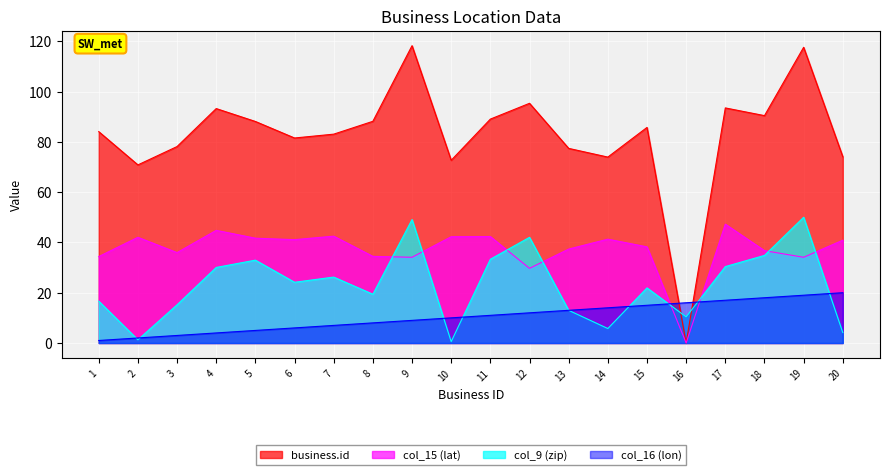

Rank the series by their average value, from lowest to highest.

col_16 (lon), col_9 (zip), col_15 (lat), business.id